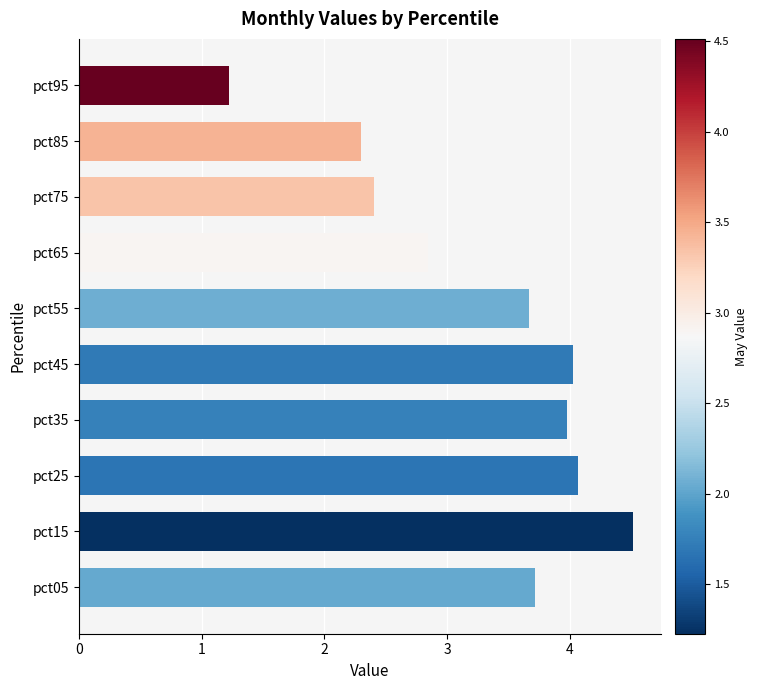

True or false: May has a value of 2.3 at pct55.

False